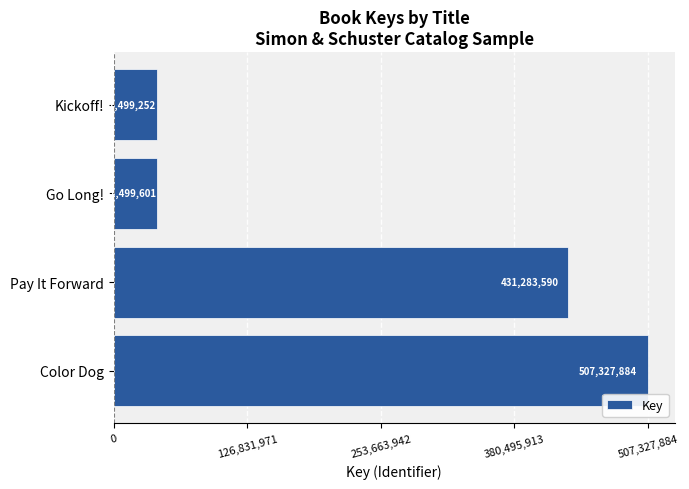

Reading bottom to top, extract all data points from this chart.

507327884	431283590	41499601	41499252